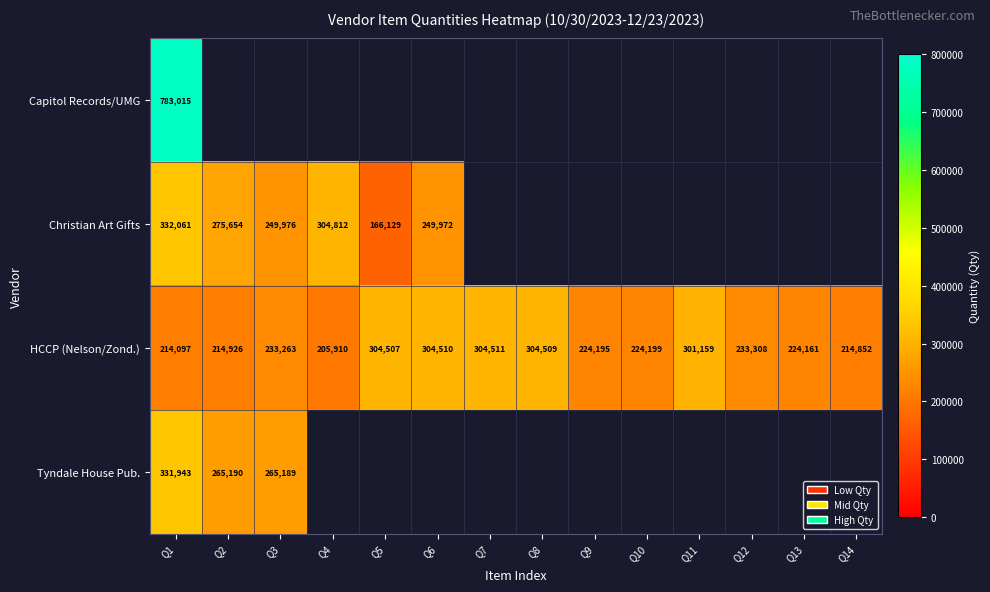

At which label does HCCP (Nelson/Zond.) reach its minimum?

Q4